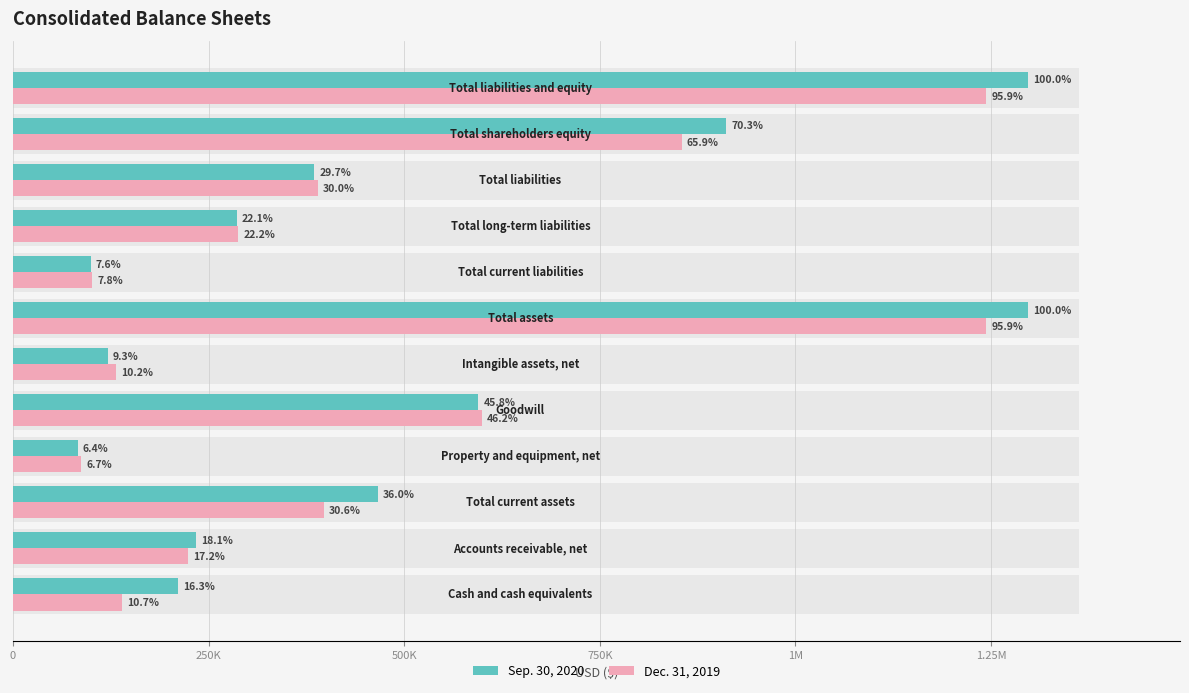

At how many categories does at least one series exceed 747876?

3